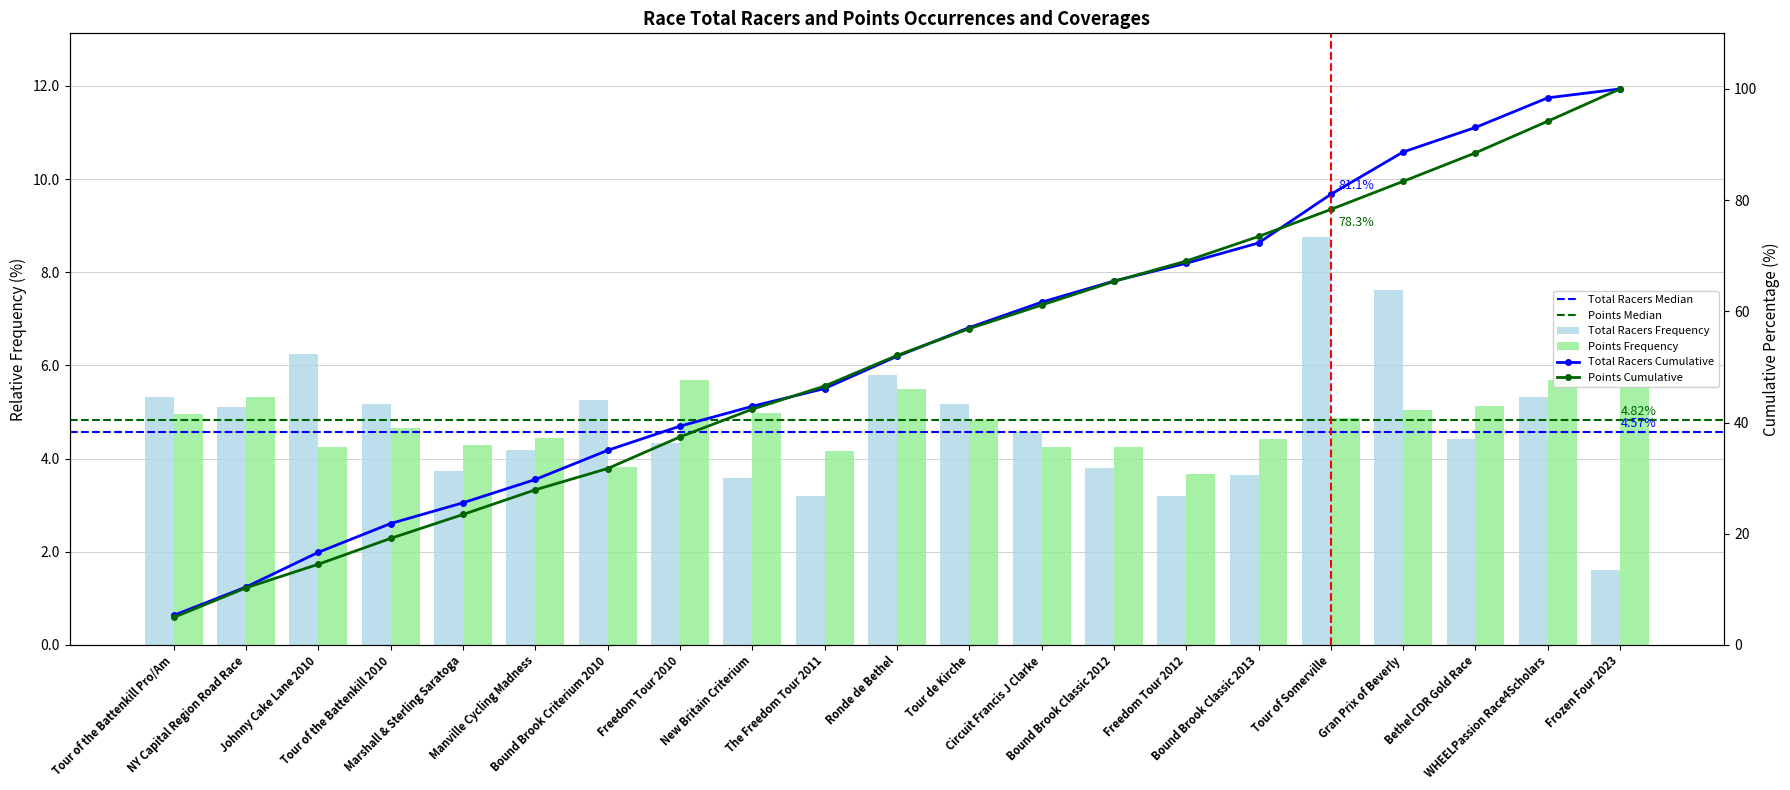

What is the sum of the total_racers values at Tour of Somerville and Tour of the Battenkill Pro/Am?

14.1